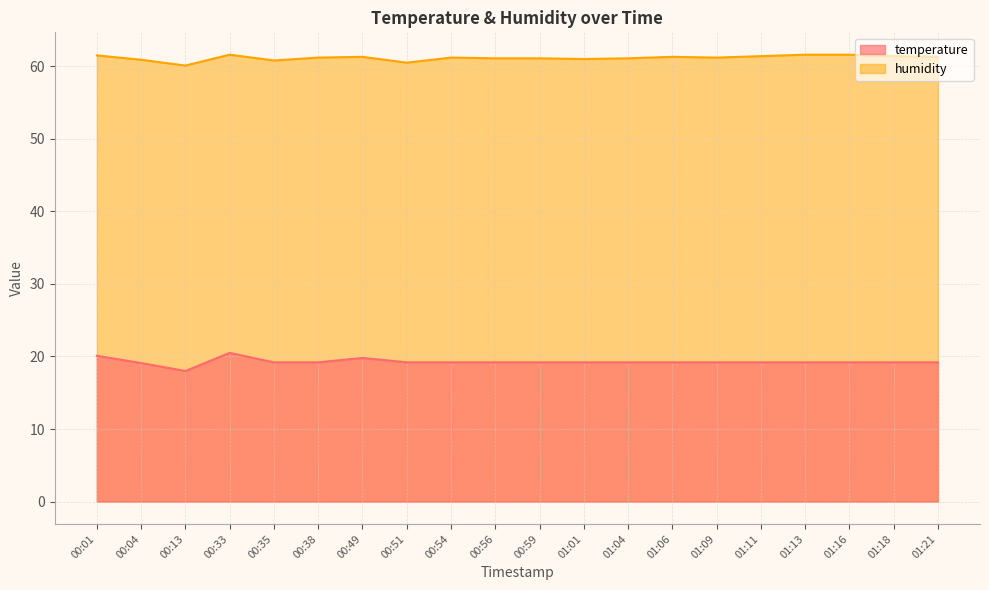

What position from the left is 00:51?

8